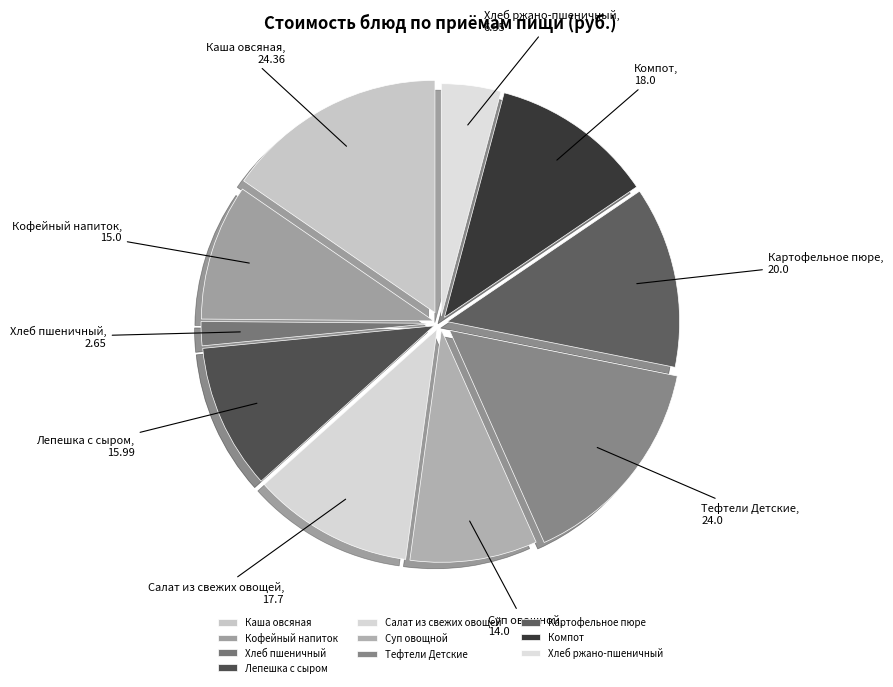

Which has a higher value, Картофельное пюре or Каша овсяная?

Каша овсяная